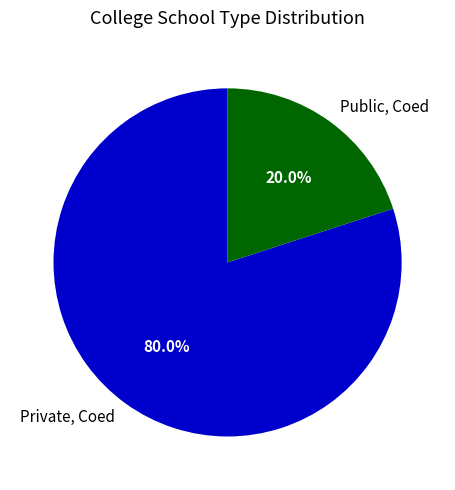

Between Private, Coed and Public, Coed, which is larger?

Private, Coed